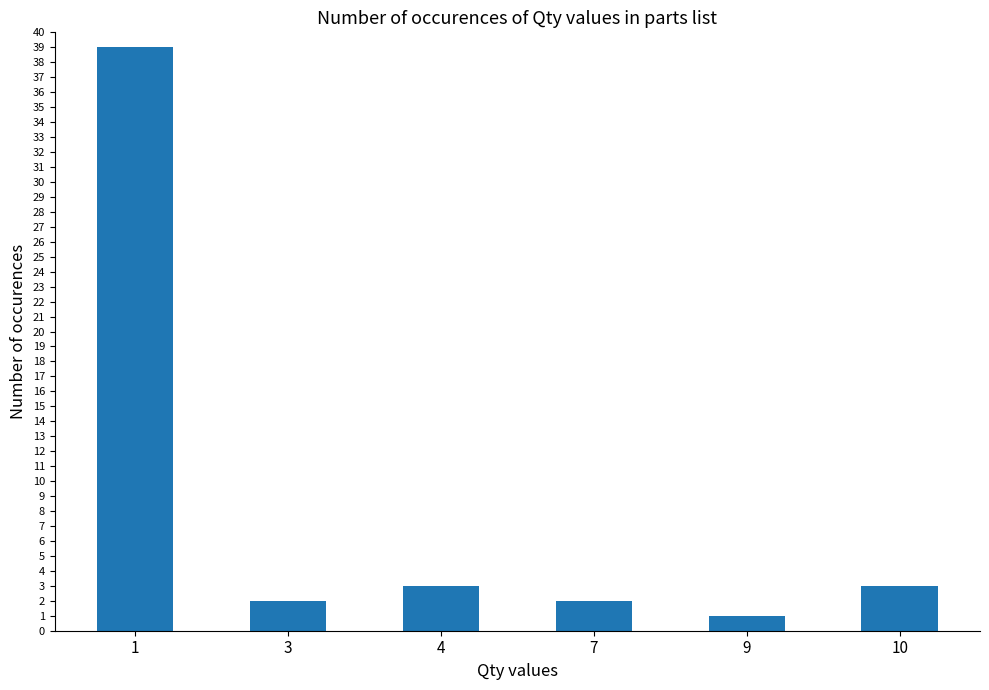

What is the value of the 6th bar from the left?

3